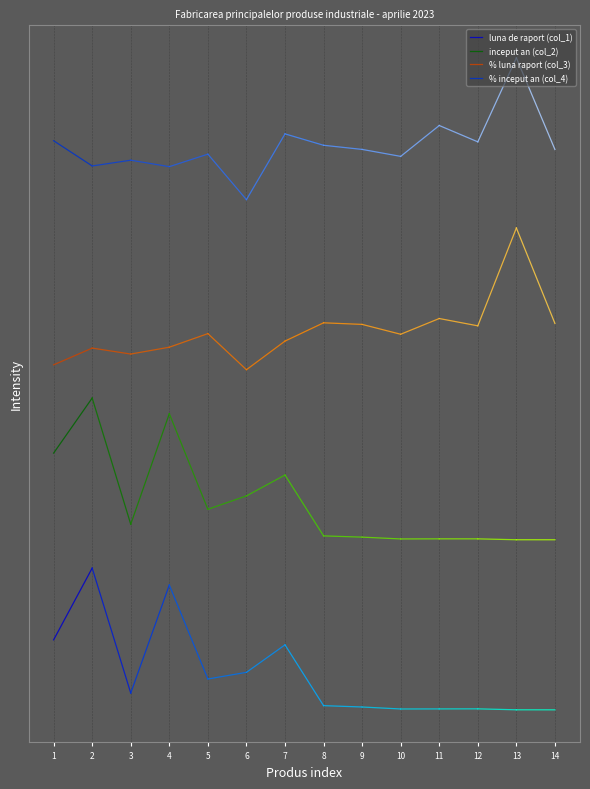

How many data points in % inceput an (col_4) are above 10?

1